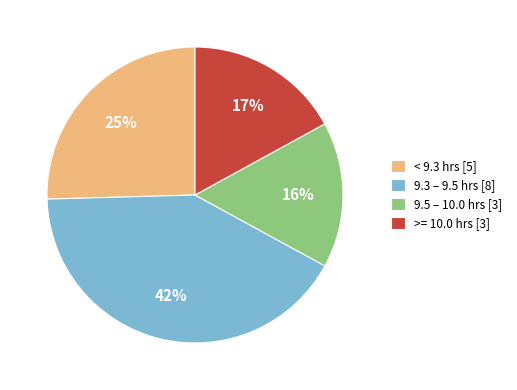

Is the sum of 9.5 – 10.0 hrs [3] and < 9.3 hrs [5] greater than half?

No